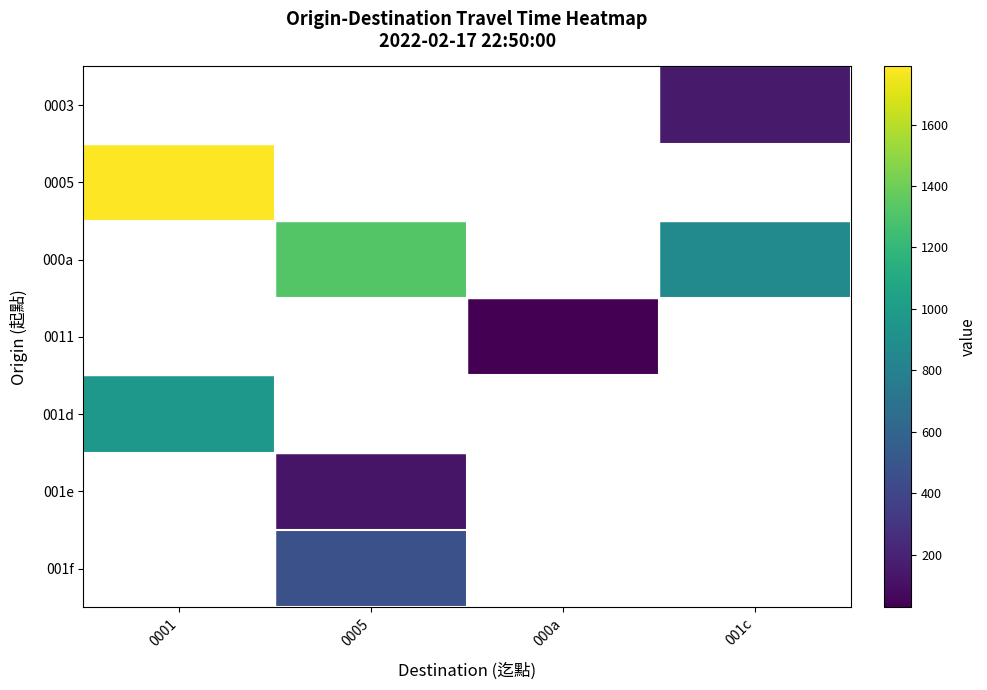

What is the smallest value displayed?

29.0